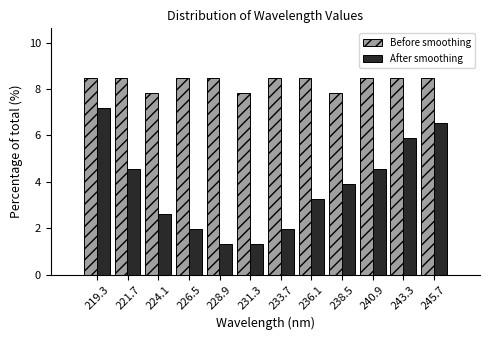

In the After smoothing series, which range on the x-axis has the tallest bar?

218.0 to 220.5